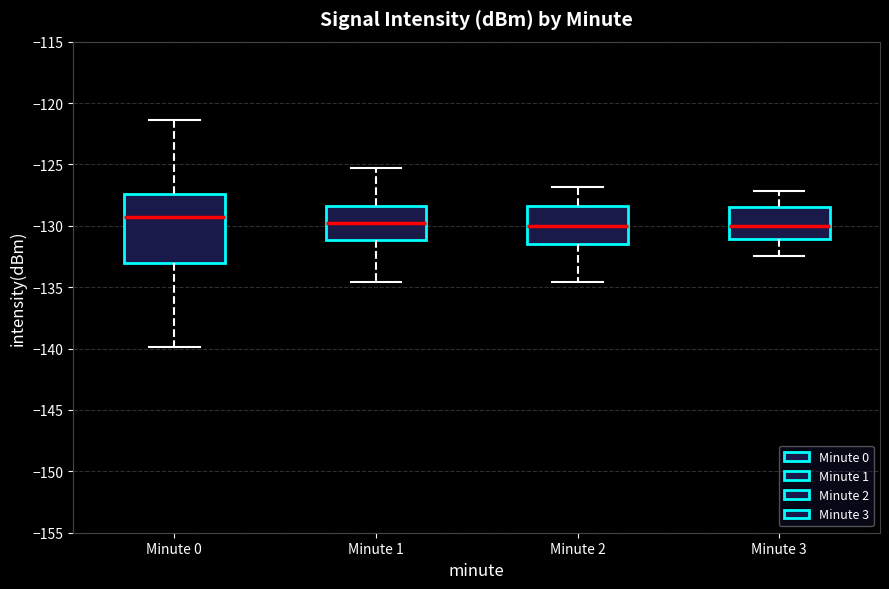

Where does the lower whisker of the box for Minute 3 end on the y-axis? The values are not printed on the chart, so give them approximately, as read against the axis.

-132.5